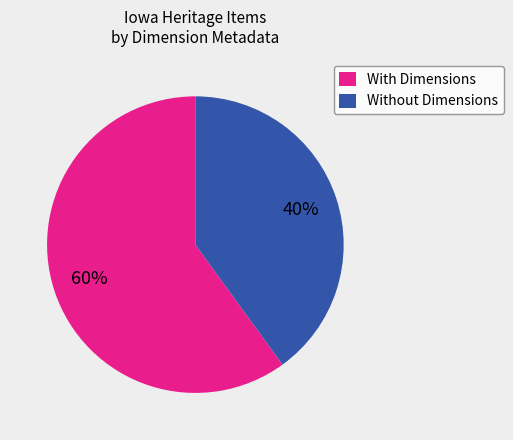

Is it true that Without Dimensions is 40% of the pie?

True